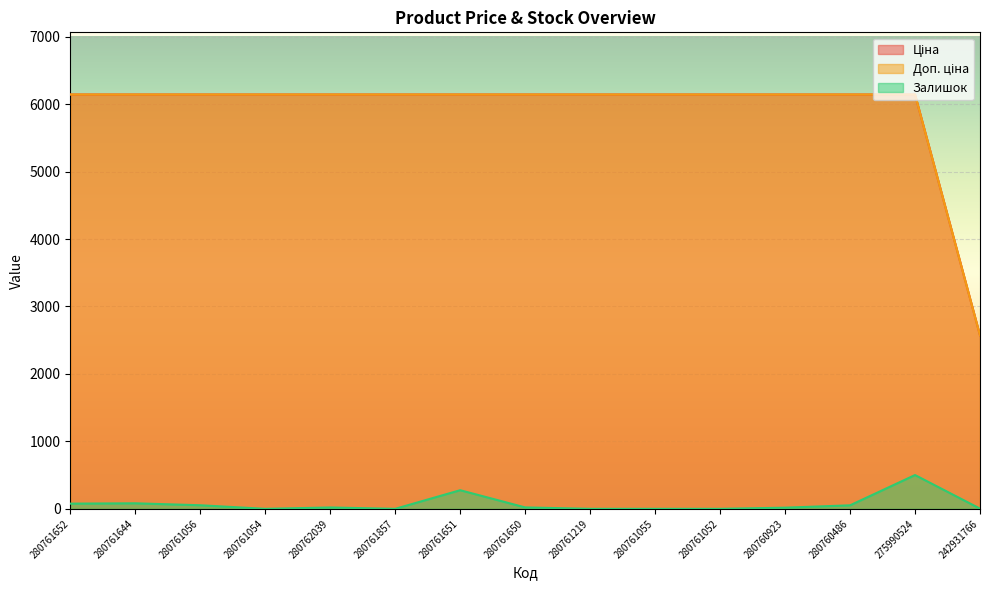

Which series changed the most between 280761652 and 280761651?

Залишок